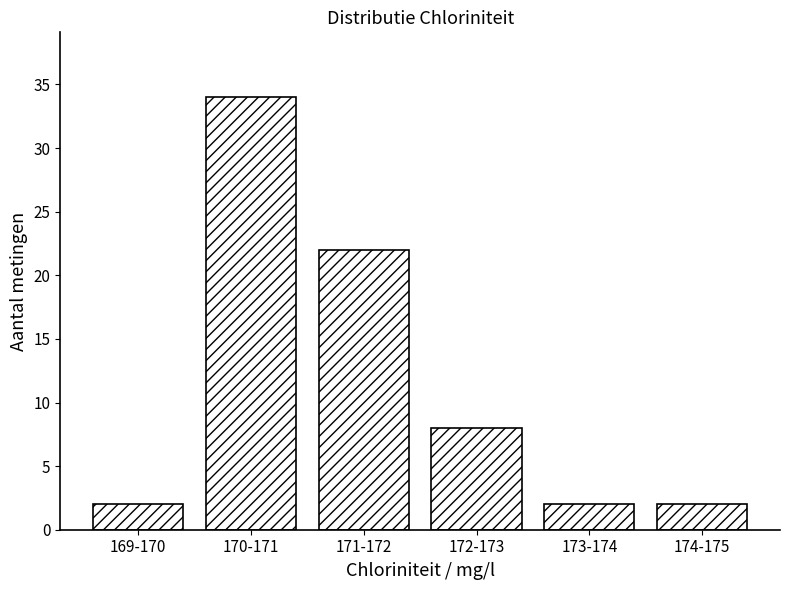

Reading left to right, what are all the values shown in this chart?

169-170=2	170-171=34	171-172=22	172-173=8	173-174=2	174-175=2